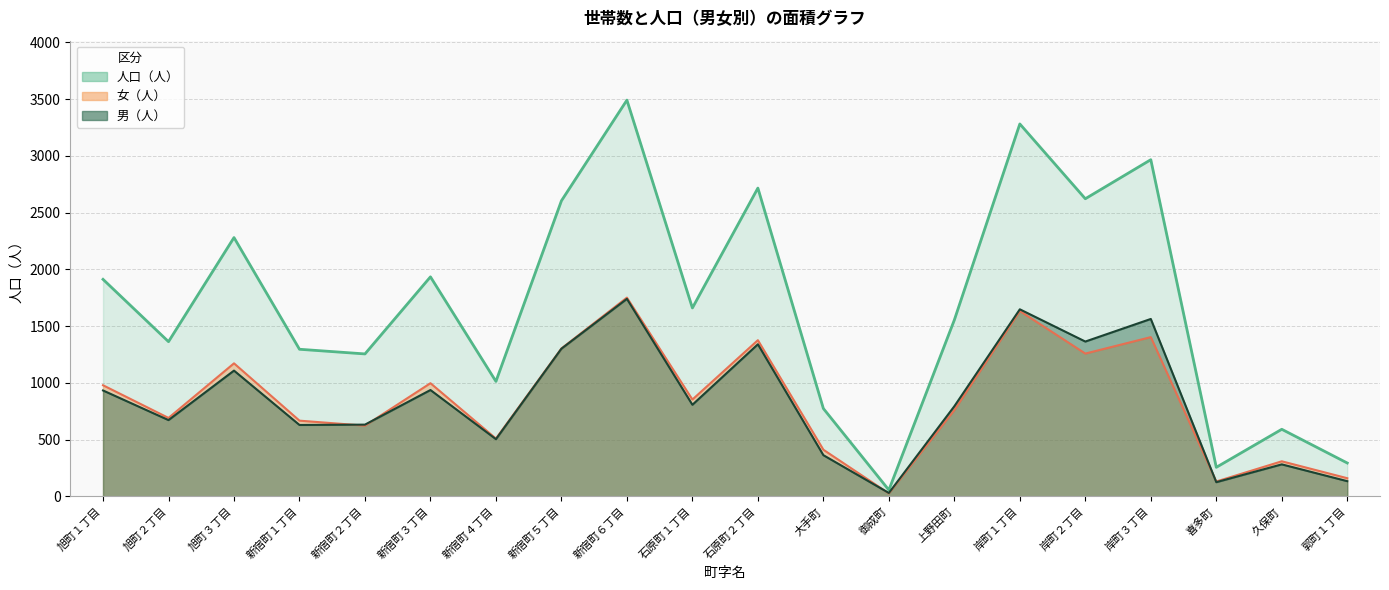

Is it true that 女（人） equals 160 at 郭町１丁目?

True